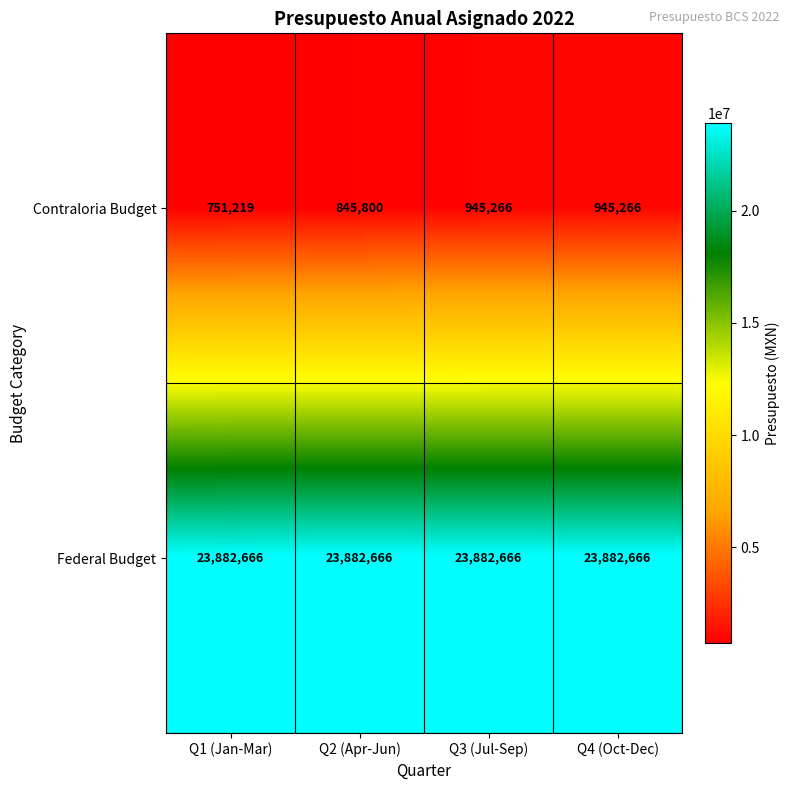

What is the sum of all Federal Budget values?

95530664